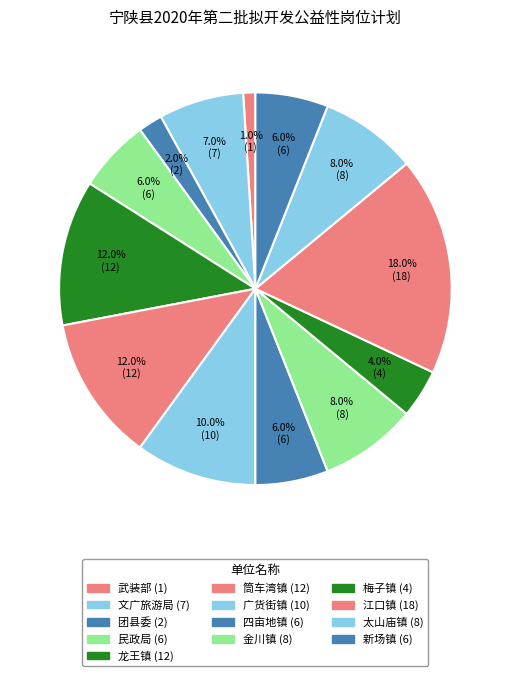

Does 筒车湾镇 account for over 50% of the chart?

No